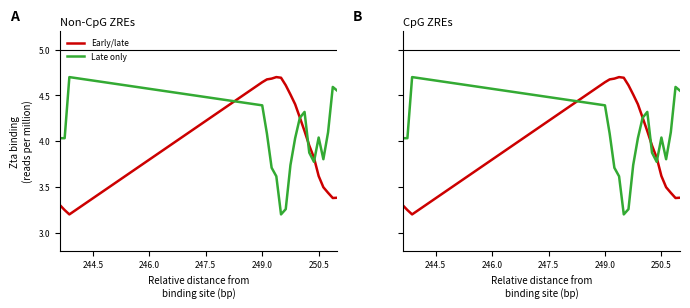

Count the number of data series in this chart.

2